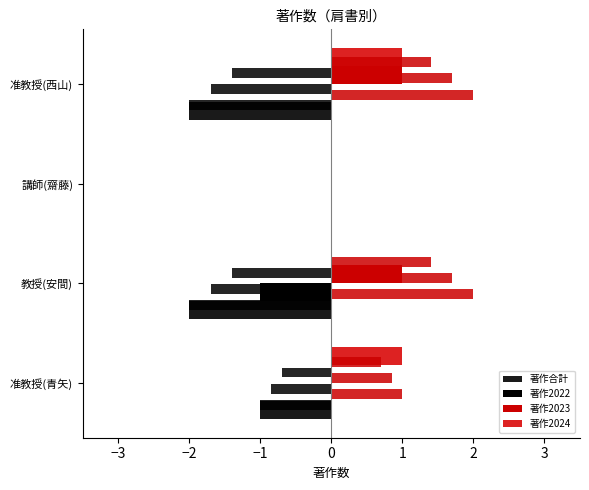

What are all the series names shown in the legend?

著作合計, 著作2022, 著作2023, 著作2024